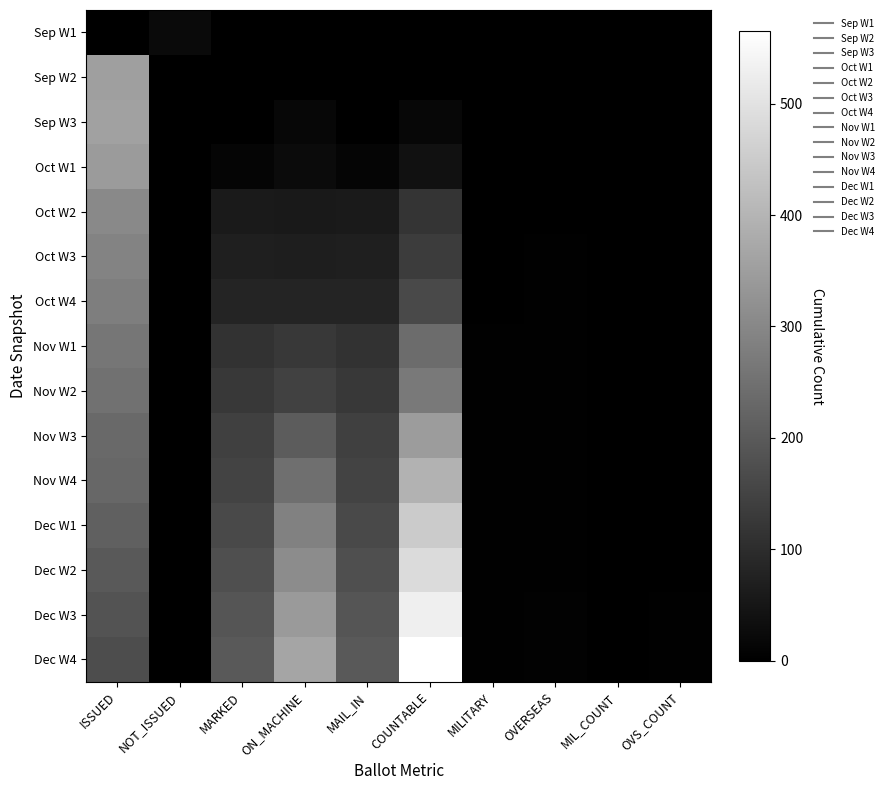

At which category does the chart reach its peak across all series?

COUNTABLE